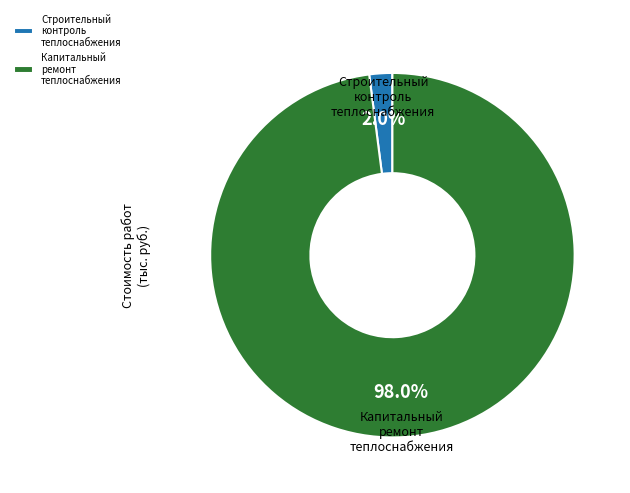

Which category has the smallest portion of the pie?

Строительный контроль теплоснабжения